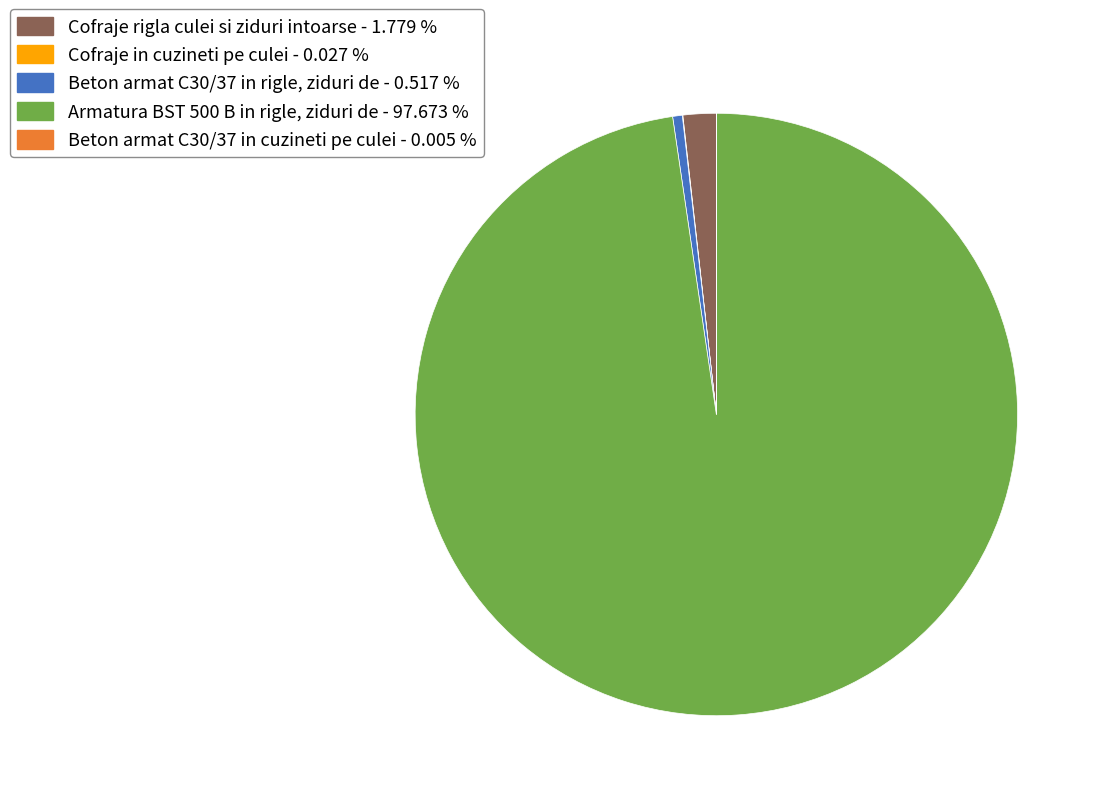

What is the largest slice in the pie chart?

Armatura BST 500 B in rigle, ziduri de